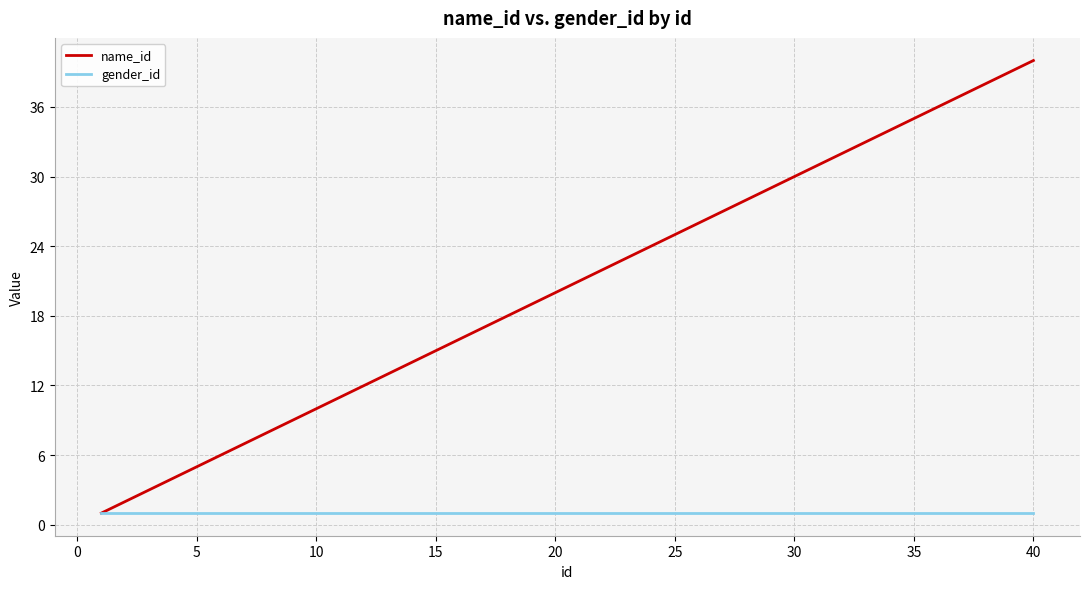

Rank the series by their maximum value, from highest to lowest.

name_id, gender_id